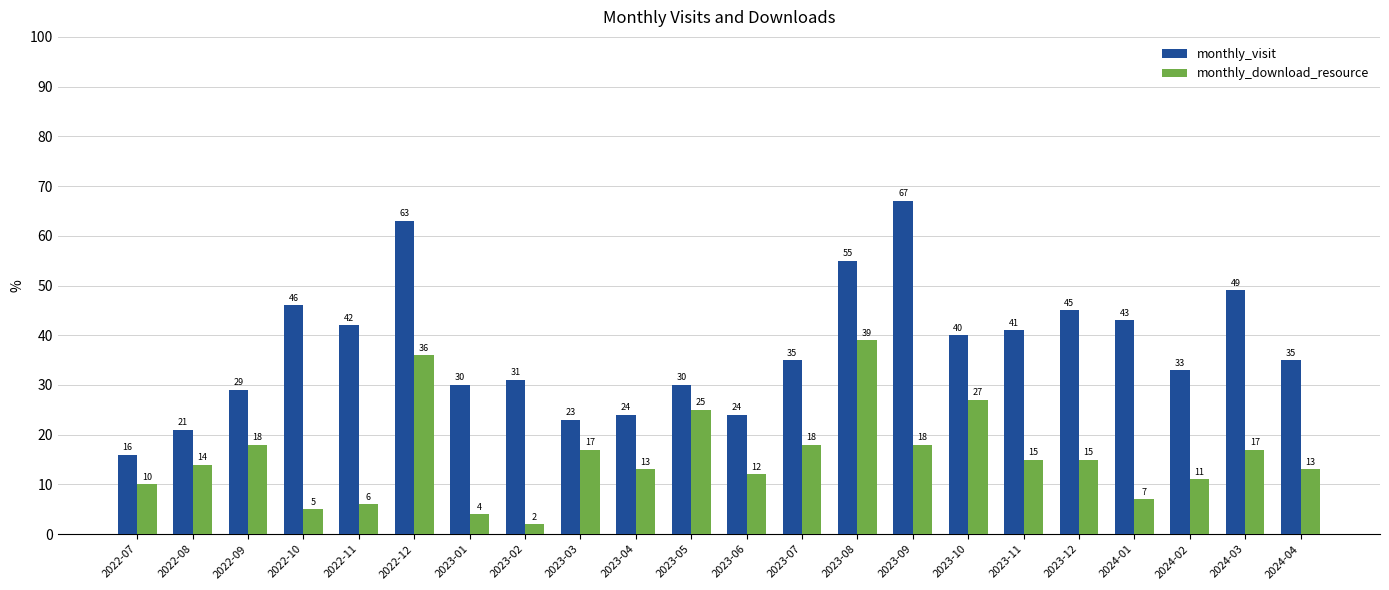

What is the difference between the maximum and minimum values in the monthly_download_resource series?

37